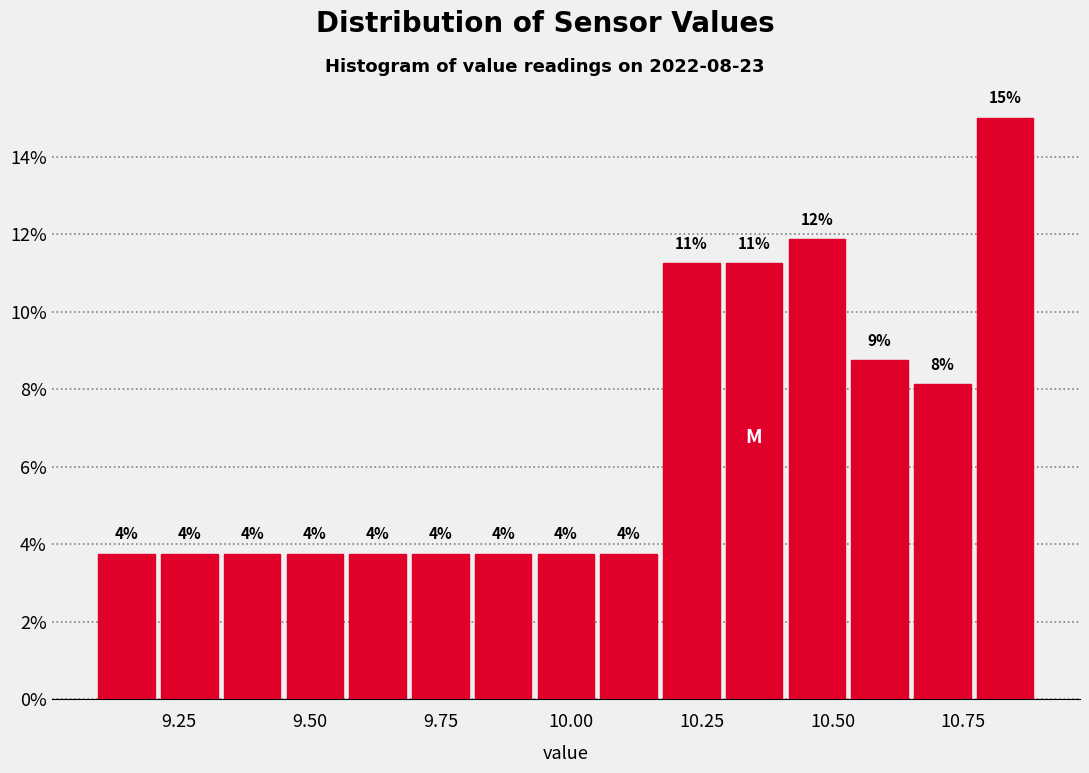

Read against the x-axis, roughly where is the centre of the tallest bar?

10.85